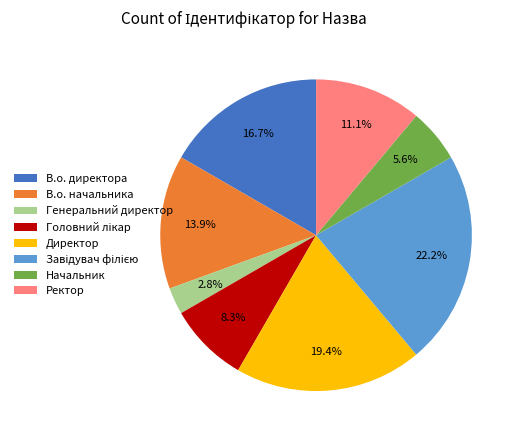

To the nearest percent, what portion does Начальник represent?

6%